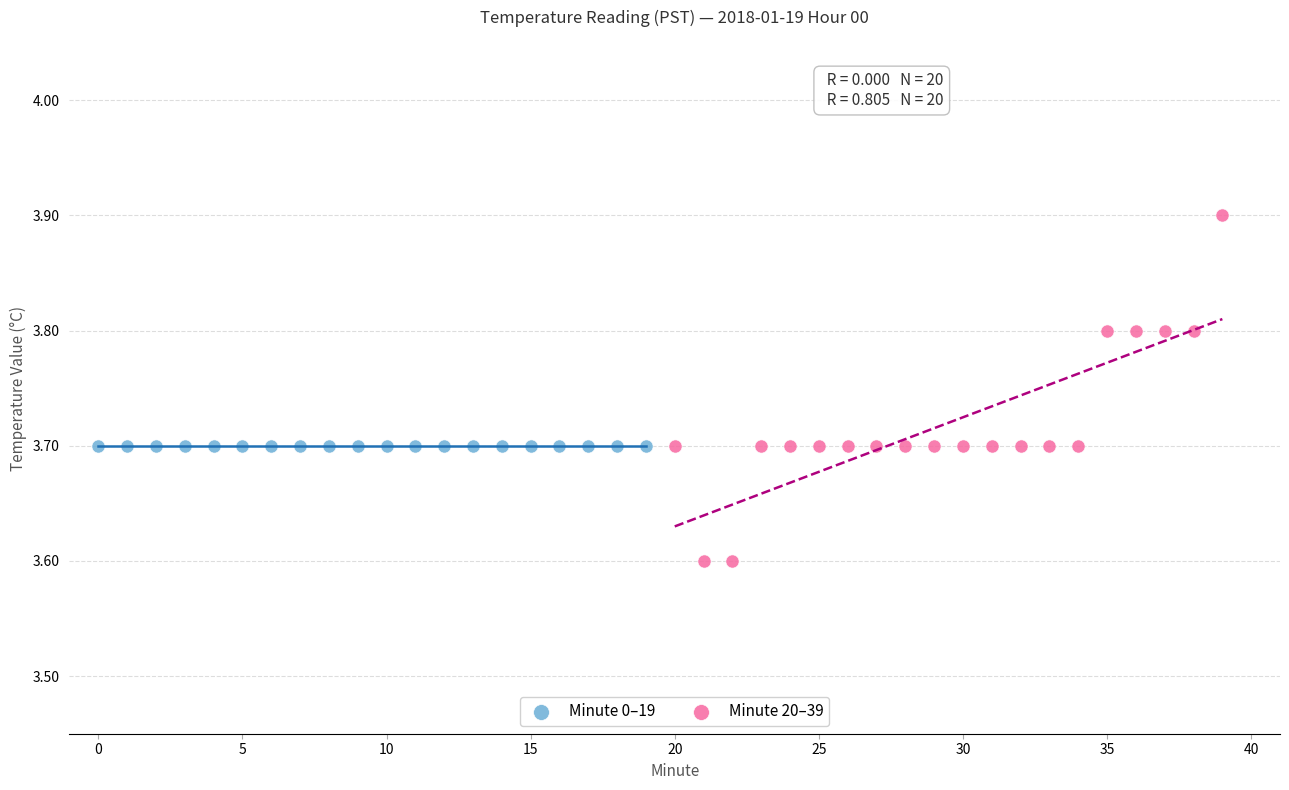

Which series reaches the minimum Y coordinate?

Minute 20–39